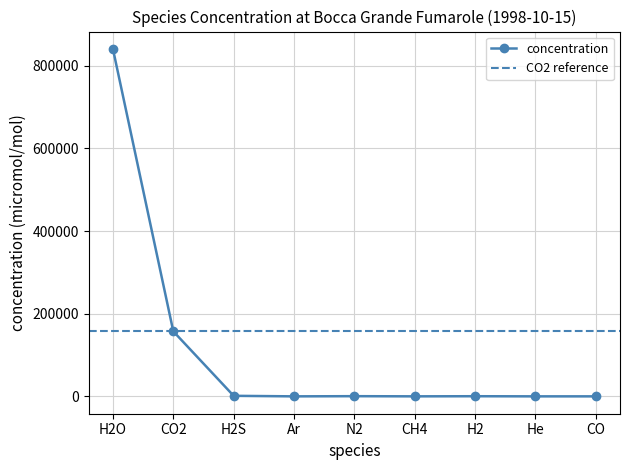

What is the label of the 8th point from the left?

He